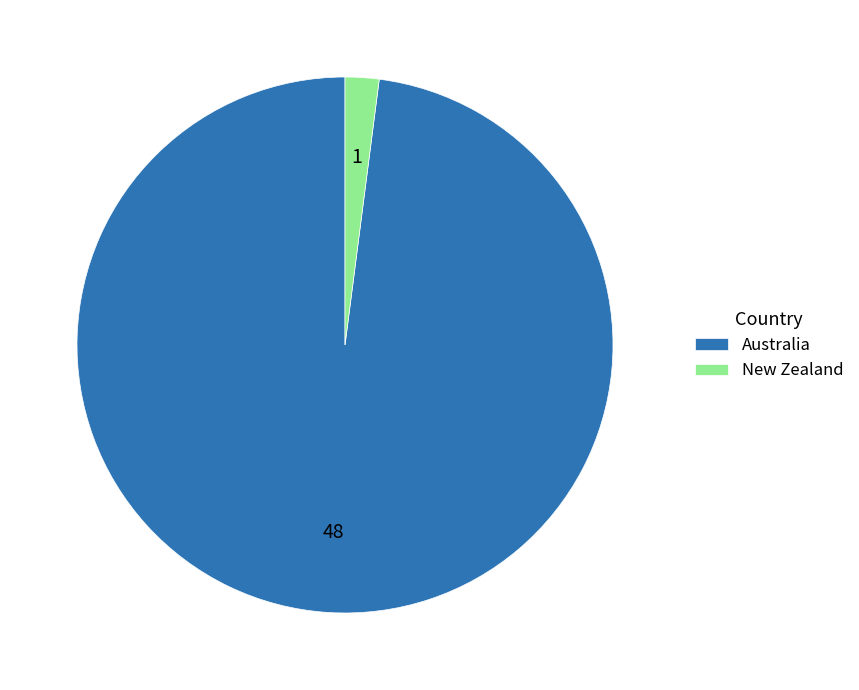

Is the sum of New Zealand and Australia greater than half?

Yes